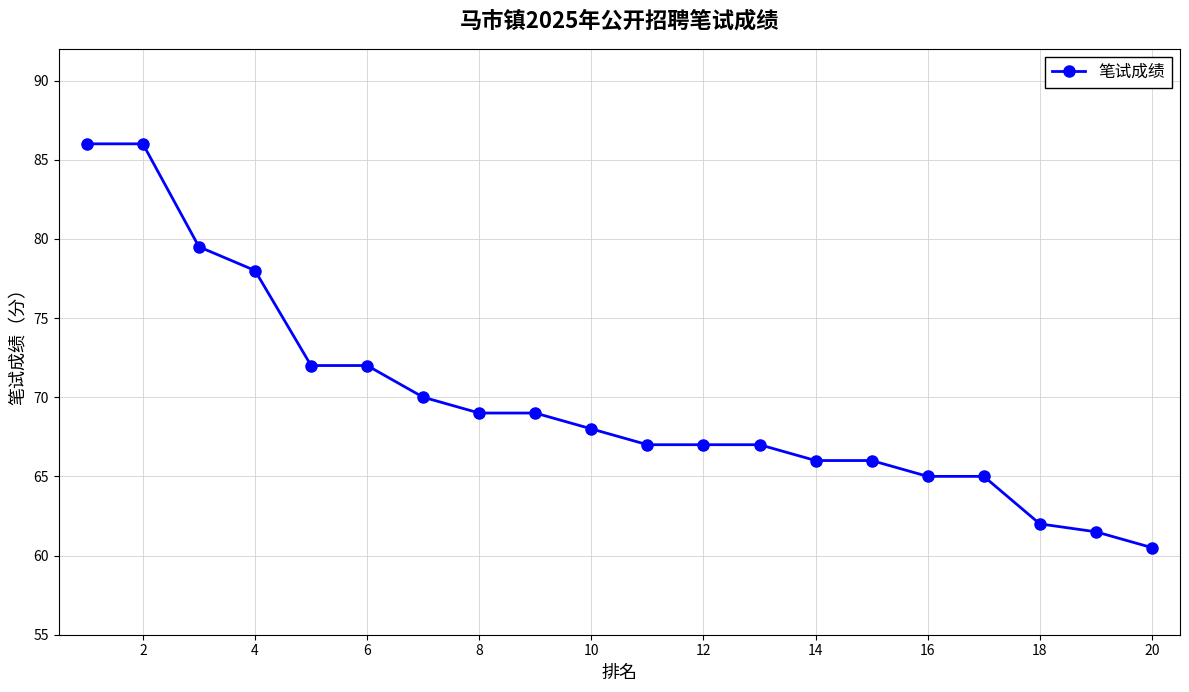

What is the difference between the second highest and minimum values?

25.5